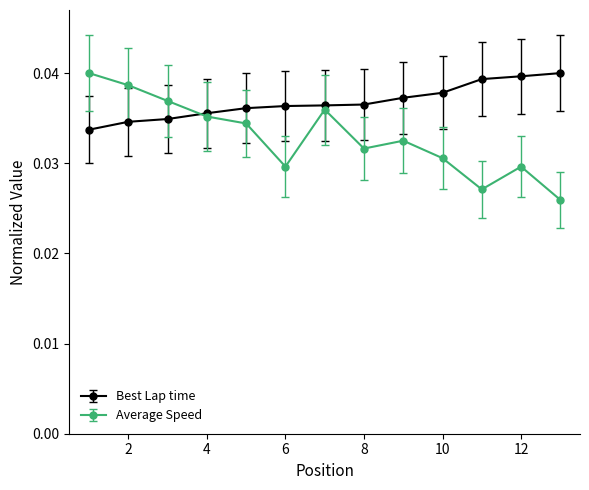

Rank the series by their average value, from highest to lowest.

Best Lap time, Average Speed